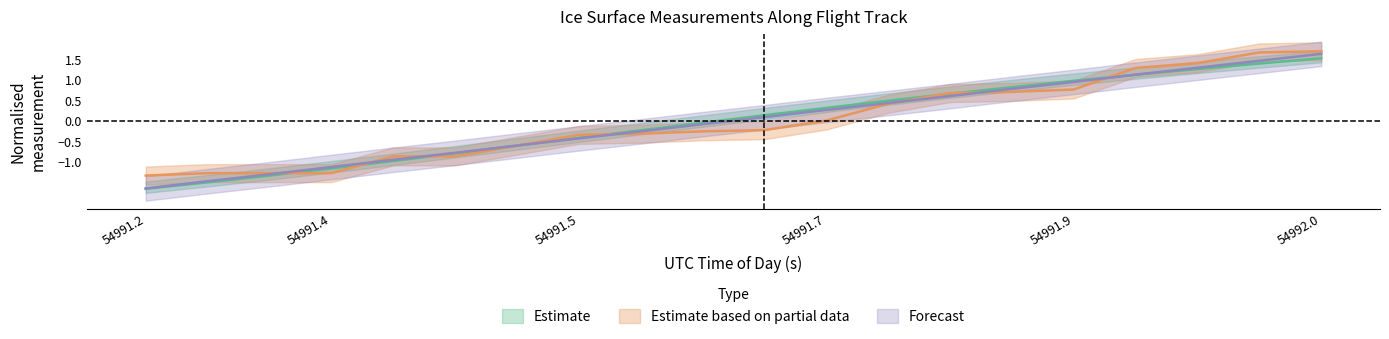

The value of ELEVATION_center at 54991.4 is -0.8. True or false?

False